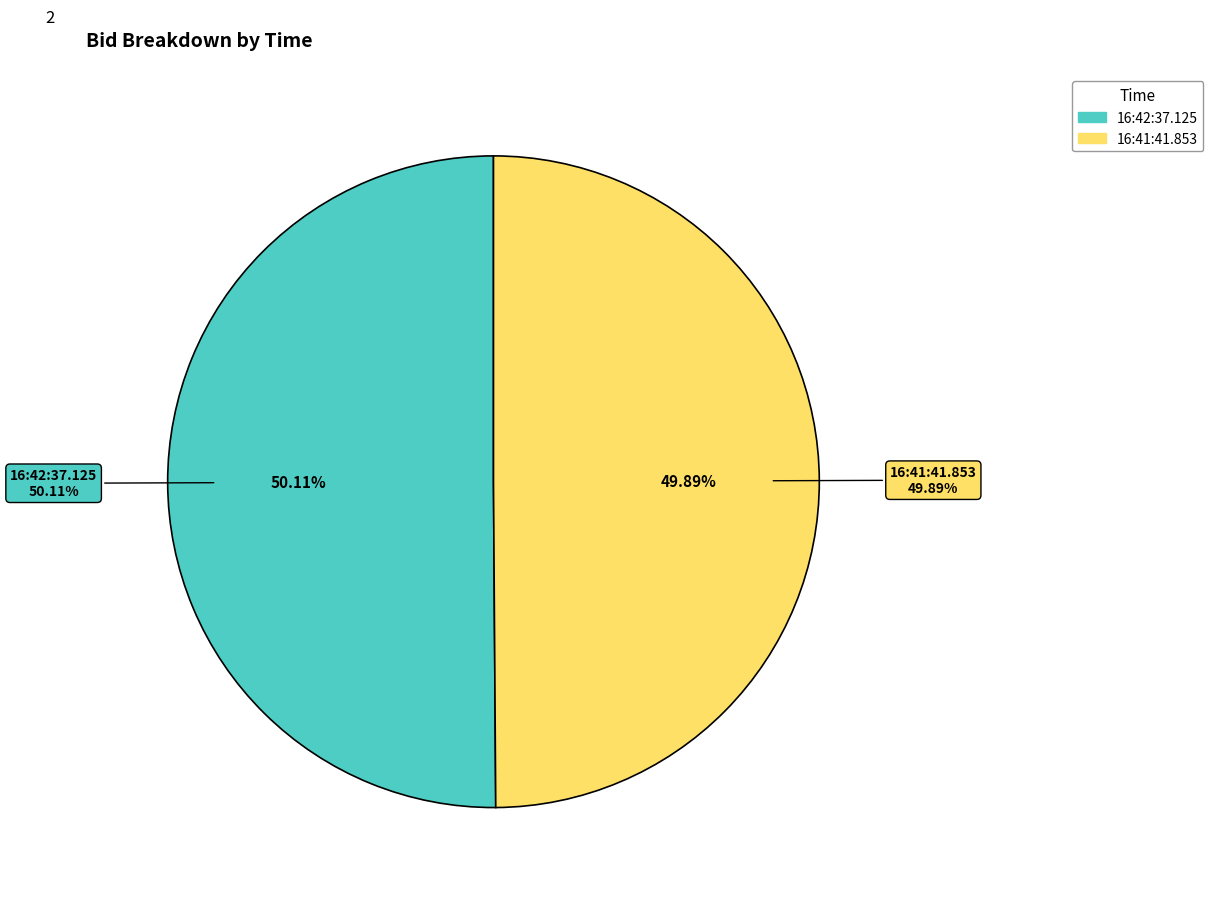

Is there any slice that represents more than half of the pie?

Yes